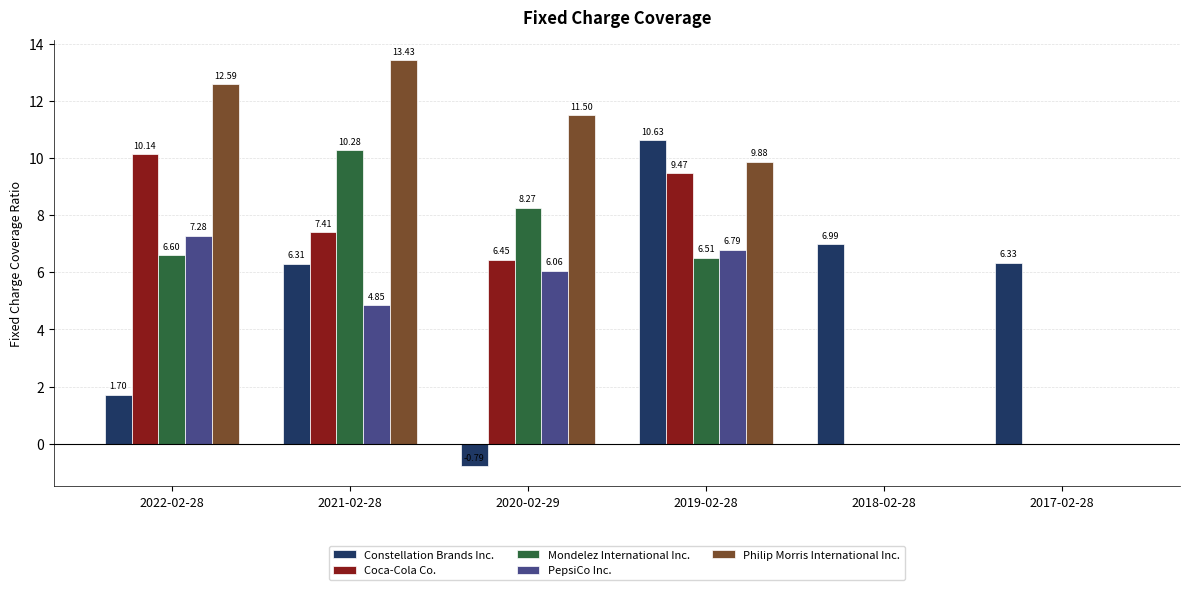

At which label does Coca-Cola Co. reach its peak?

2022-02-28